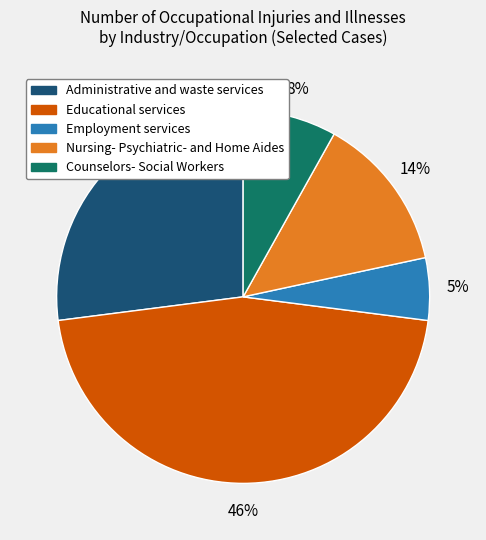

What percentage is the Administrative and waste services slice, to the nearest percent?

27%